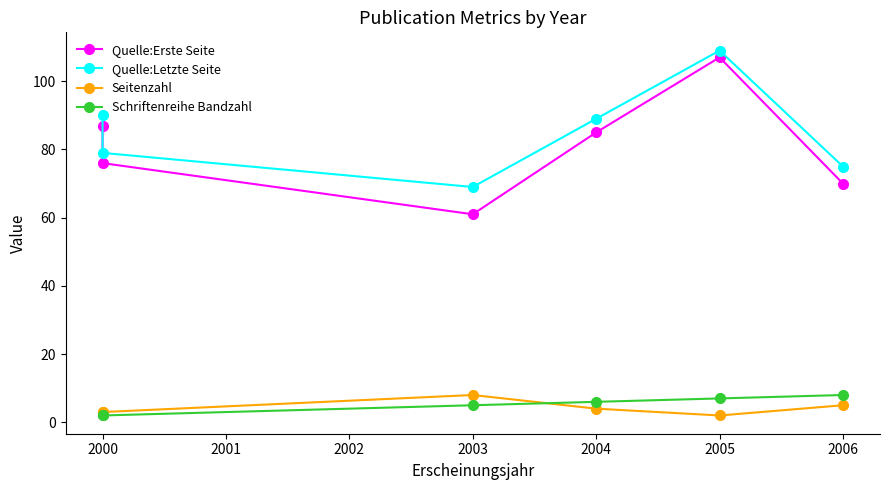

How many interior local peaks does the Quelle:Erste Seite series have?

1